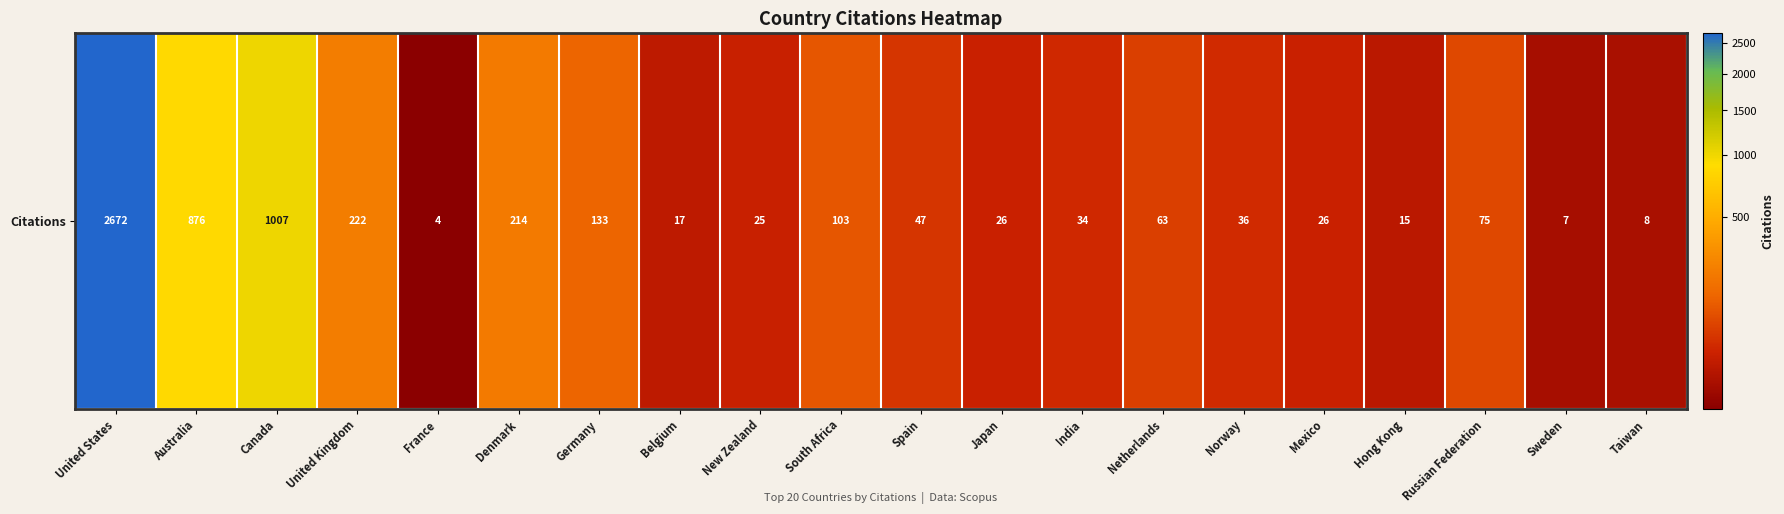

Reading right to left, extract all data points from this chart.

Taiwan=8	Sweden=7	Russian Federation=75	Hong Kong=15	Mexico=26	Norway=36	Netherlands=63	India=34	Japan=26	Spain=47	South Africa=103	New Zealand=25	Belgium=17	Germany=133	Denmark=214	France=4	United Kingdom=222	Canada=1007	Australia=876	United States=2672